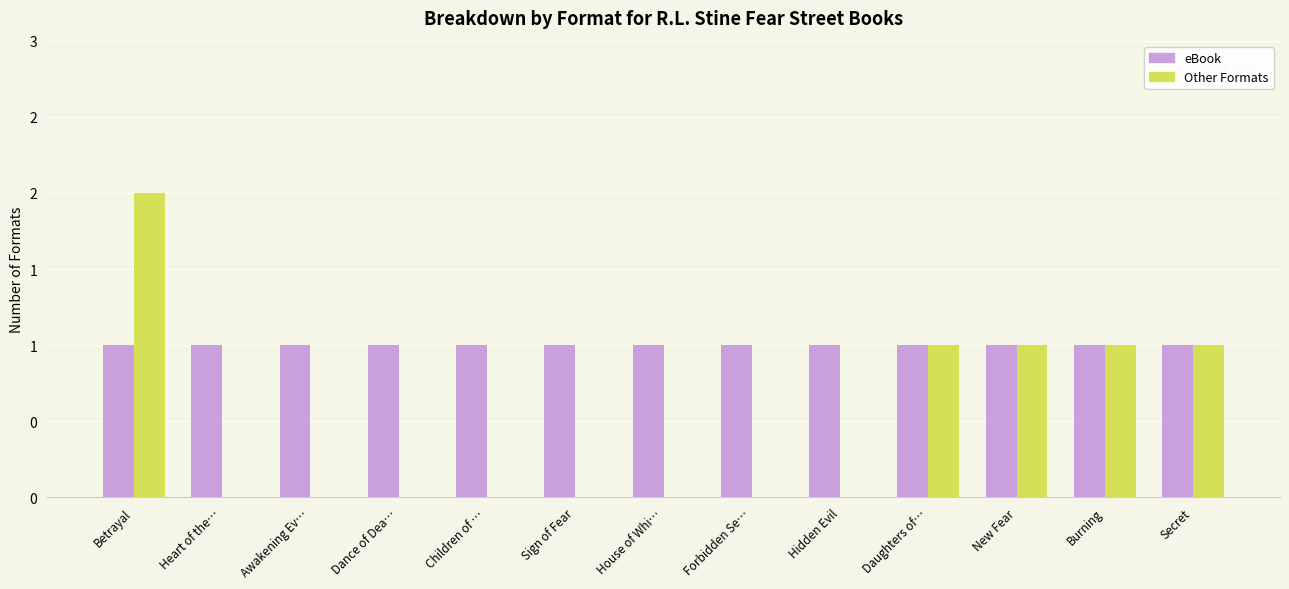

What is the label of the 13th bar from the right?

Betrayal